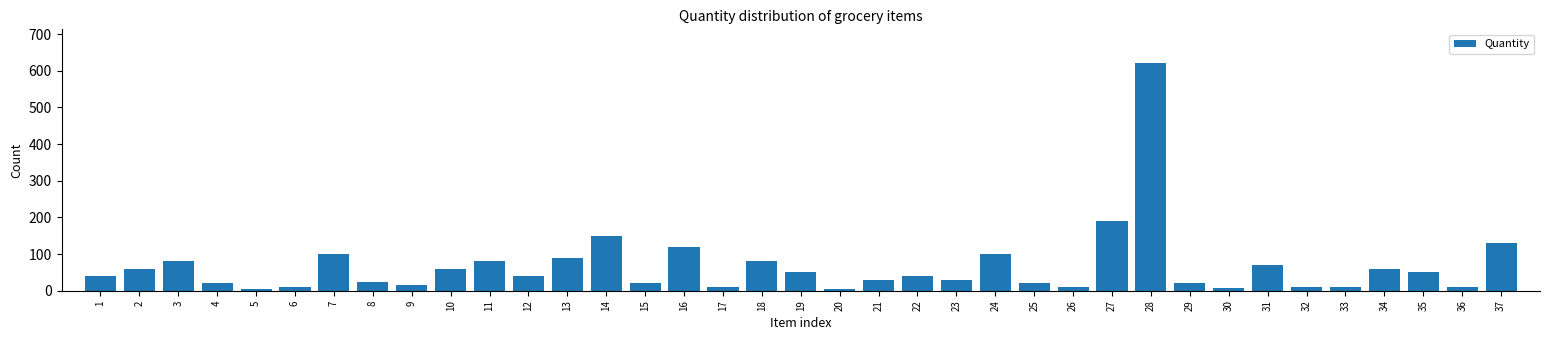

At which label is the value closest to 312?

27